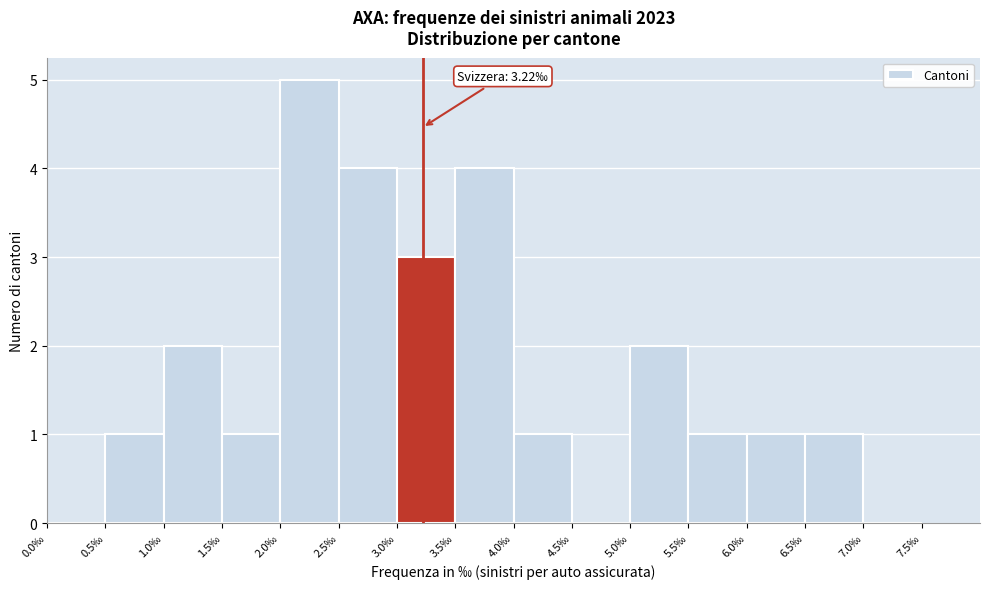

Over which range of the x-axis is the bar tallest?

2.0 to 2.5